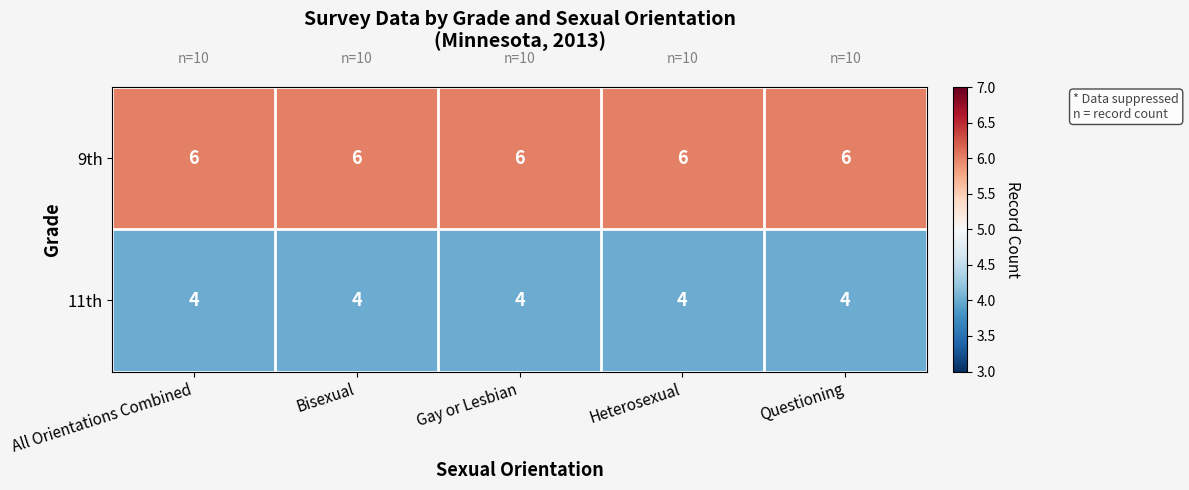

What is the average value of the 11th series?

4